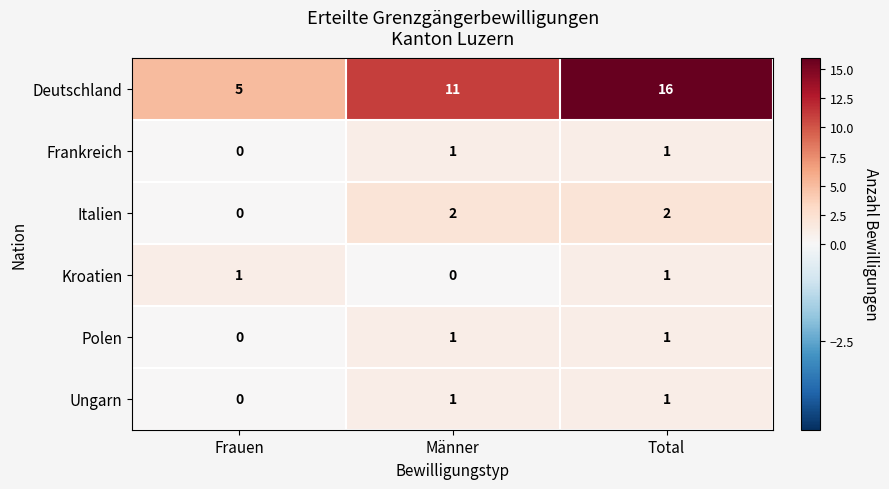

What is the lowest value of the Deutschland series?

5